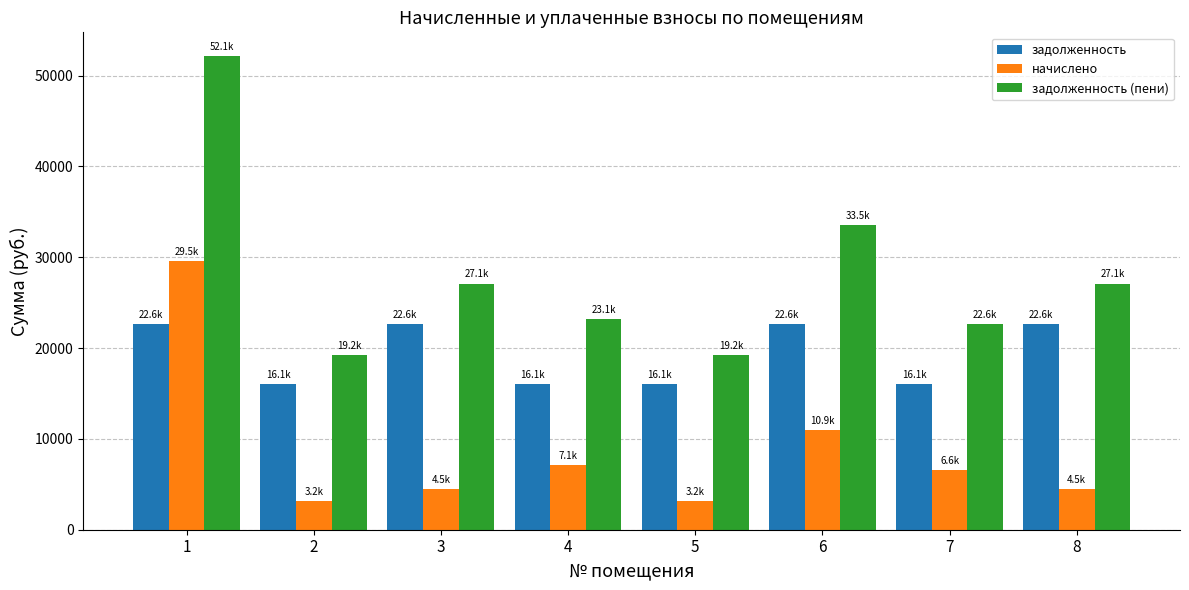

List the series in order of their overall mean, highest first.

задолженность (пени), задолженность, начислено